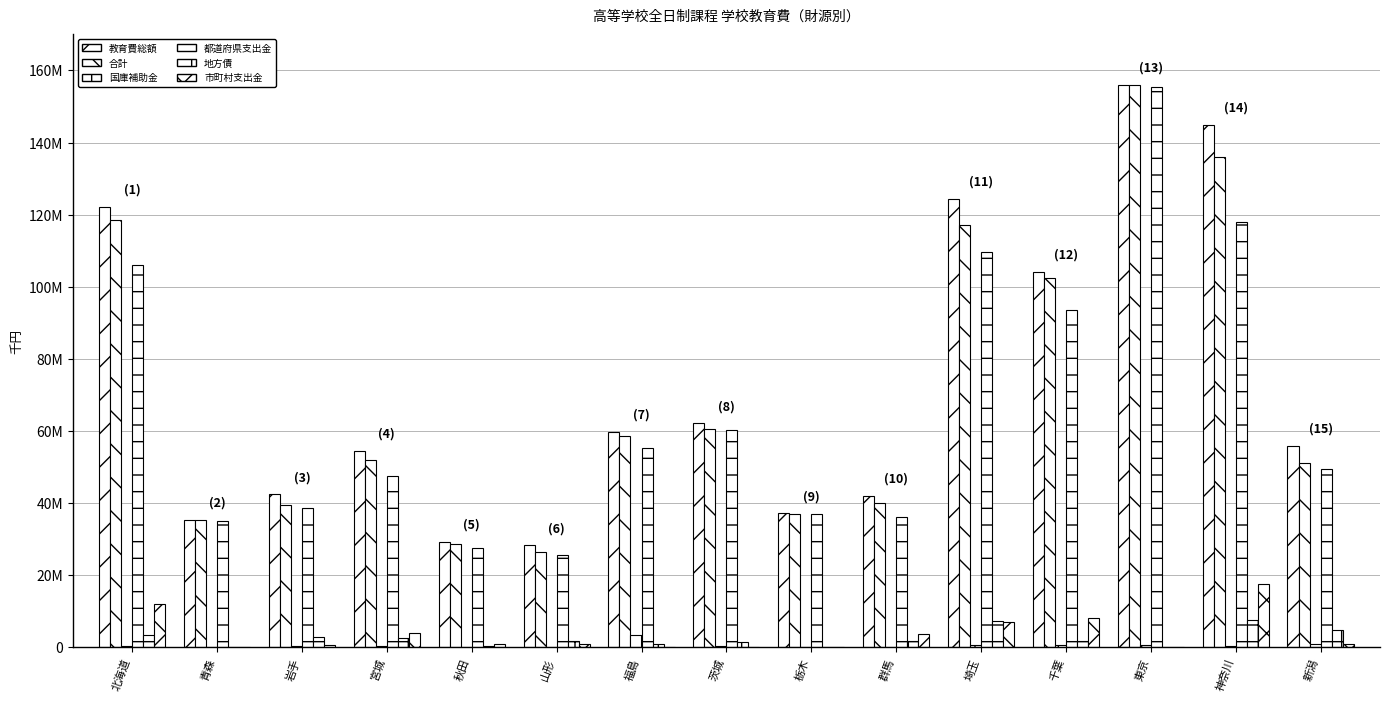

List the labels in order of 教育費総額 value, largest first.

東京, 神奈川, 埼玉, 北海道, 千葉, 茨城, 福島, 新潟, 宮城, 岩手, 群馬, 栃木, 青森, 秋田, 山形